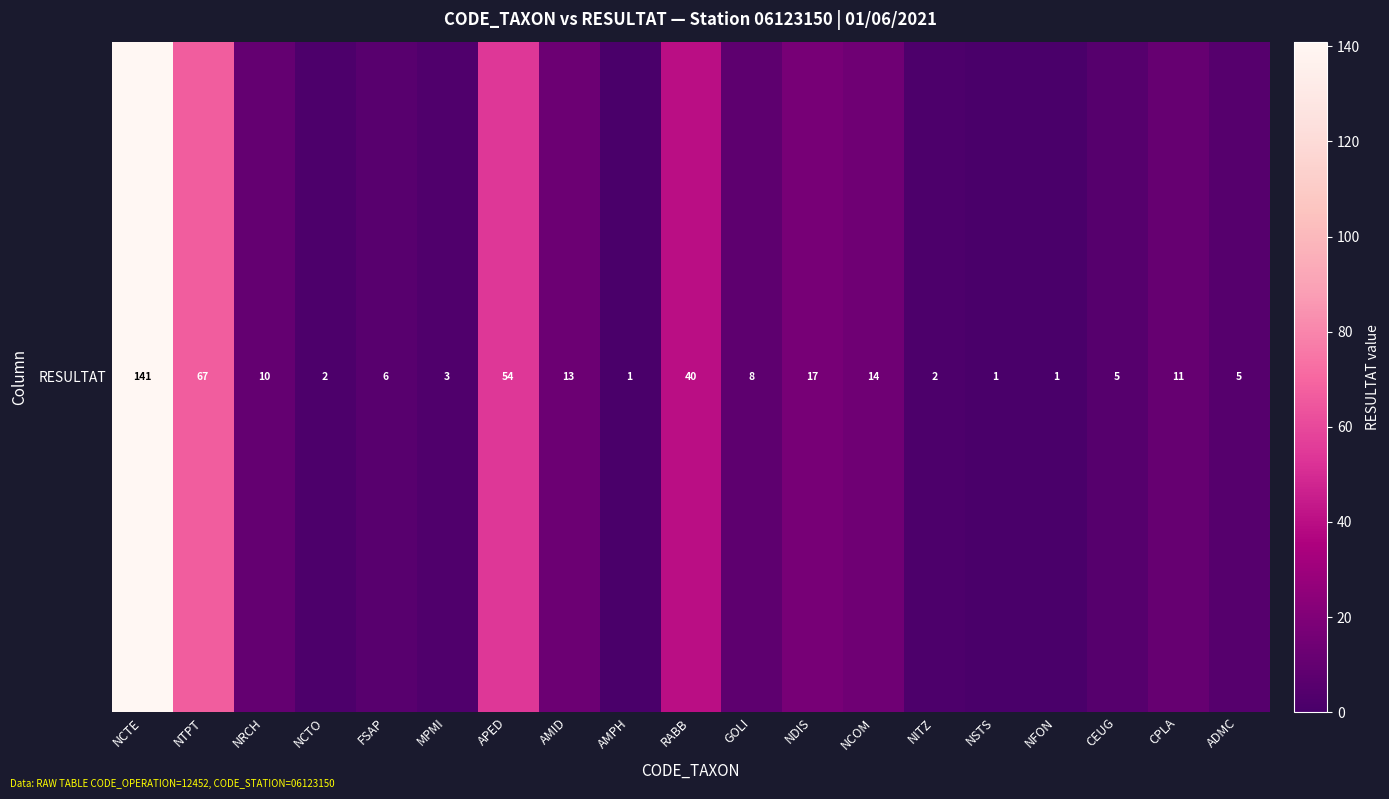

What is the sum of the values at NCTE and FSAP?

147